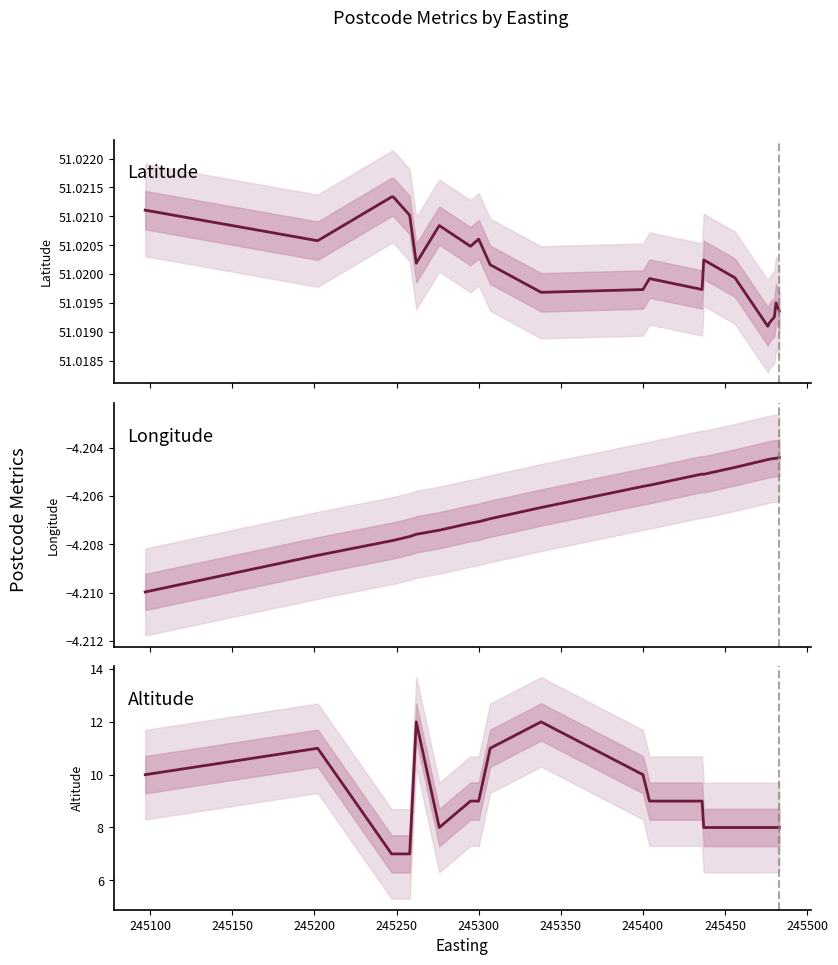

What is the difference between the maximum and minimum values in the Altitude series?

5.0